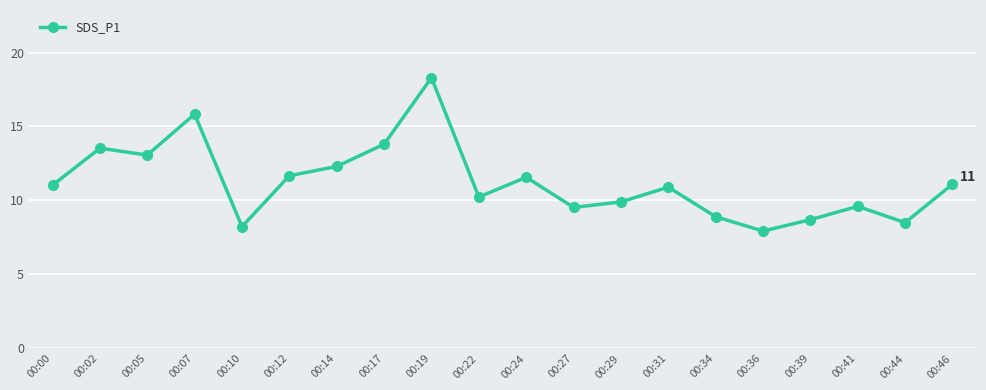

What is the minimum value shown in the chart?

7.9